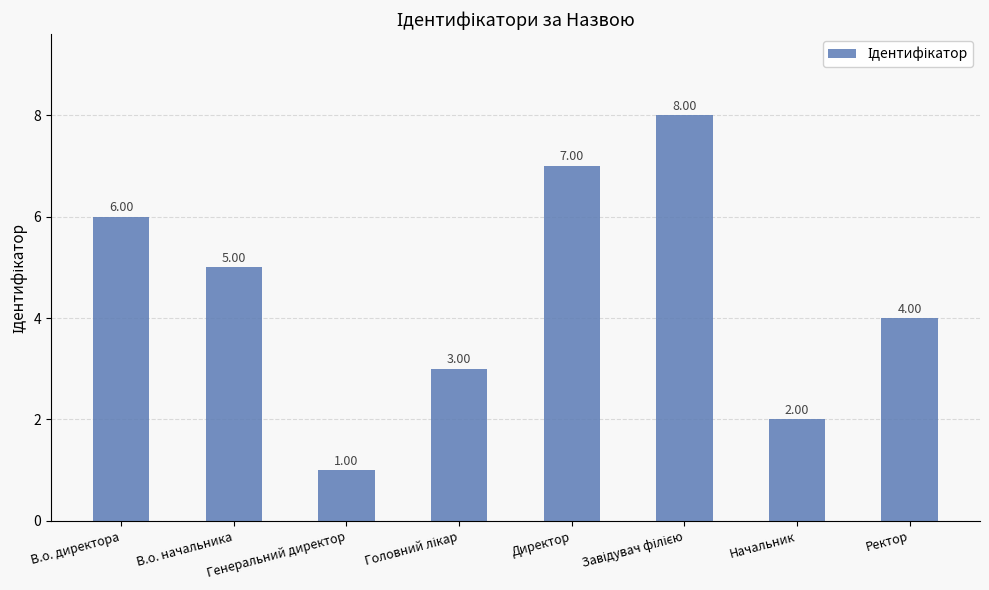

The chart shows a value of 4 at Ректор. True or false?

True